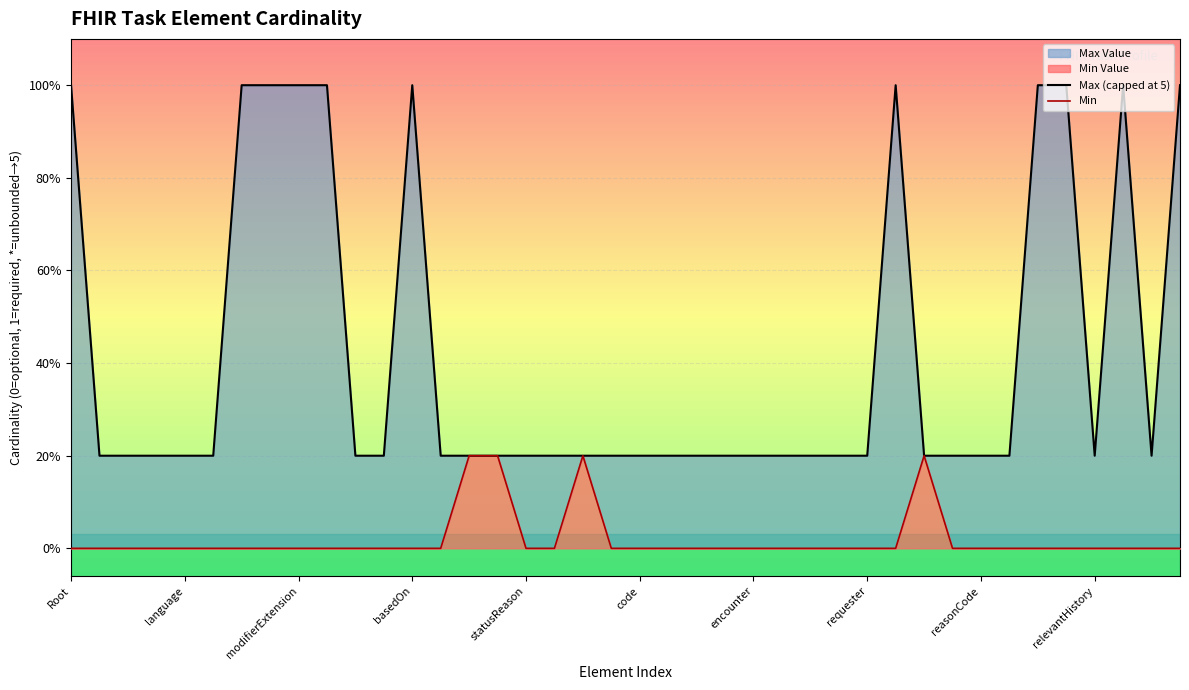

What is the difference between the highest and lowest values at 37?

5